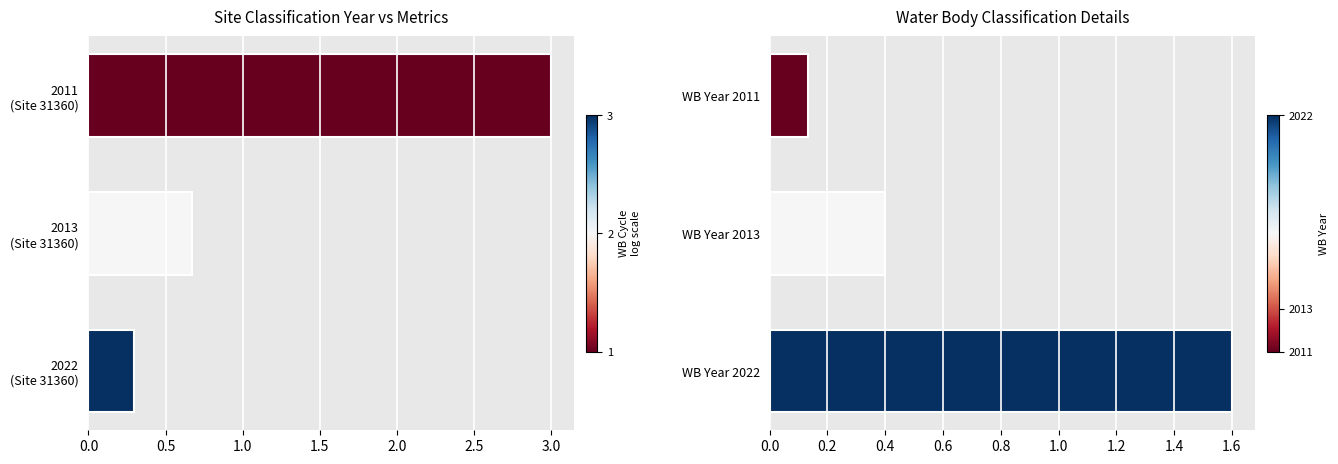

What is the spread (max minus min) of values at 0.5?

0.3